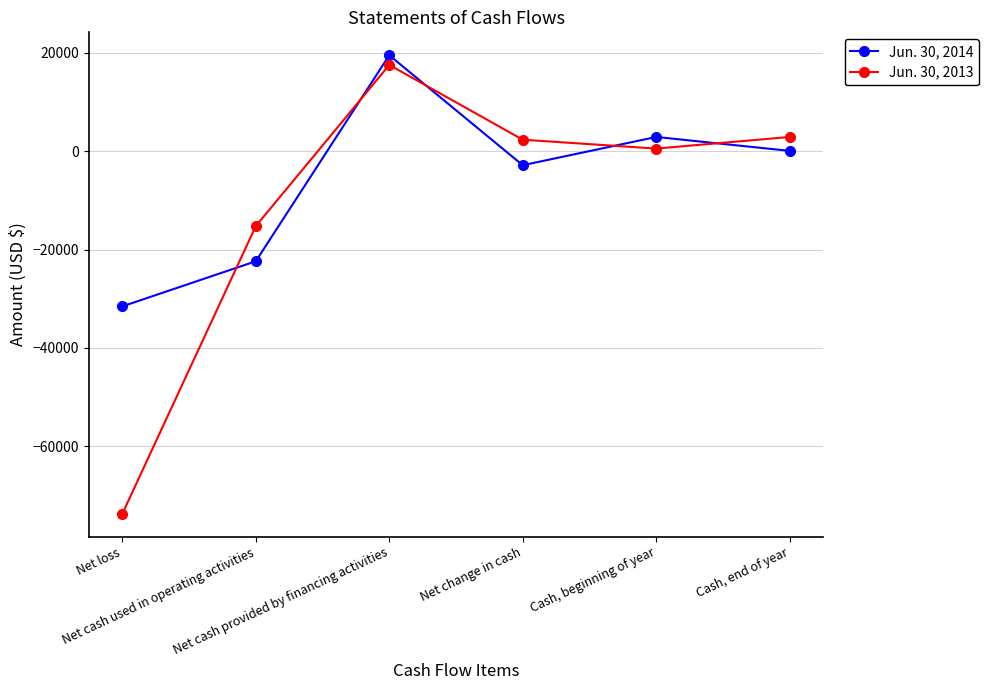

At which label is Jun. 30, 2014 closest to -6004?

Net change in cash